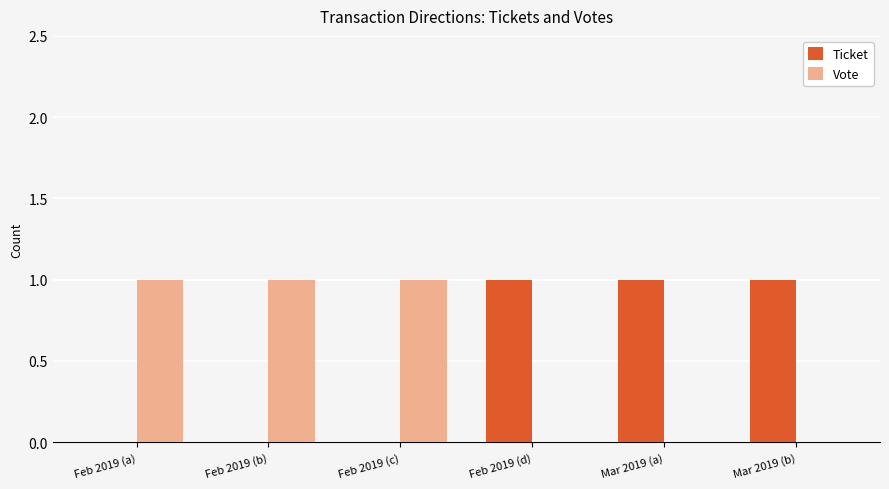

True or false: Vote has a value of 0 at Feb 2019 (c).

False